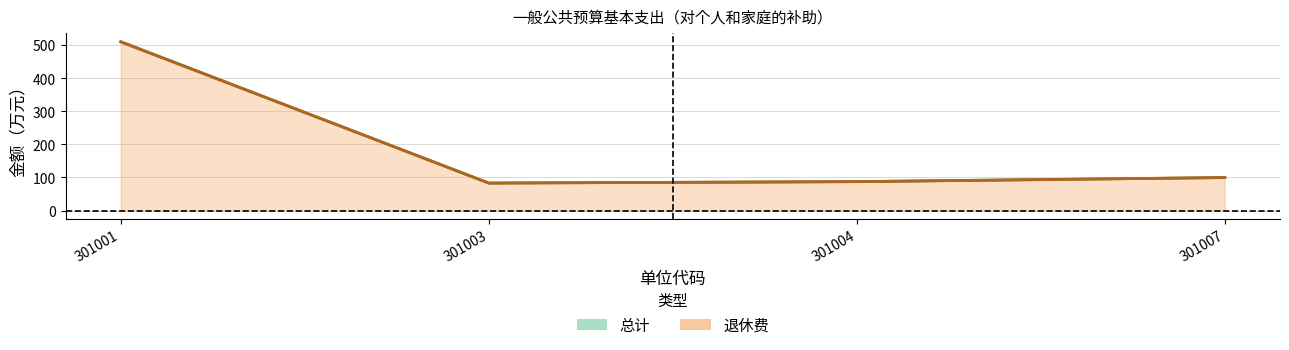

Which category has the highest value across all series?

301001